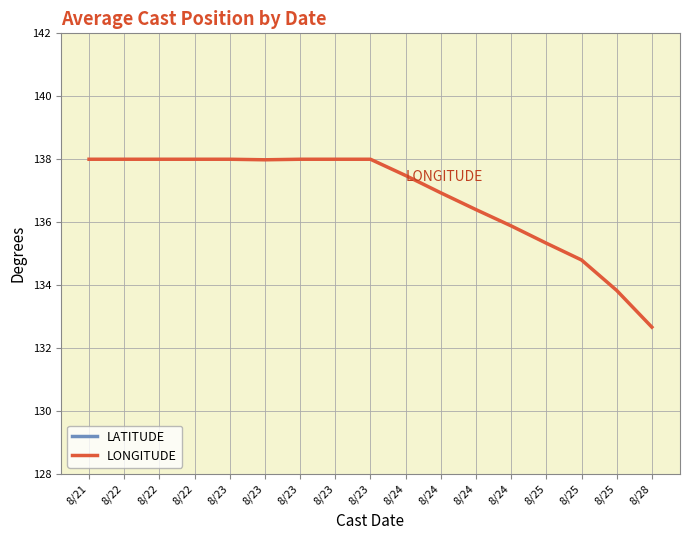

True or false: LONGITUDE has a value of 138.0 at 8/22.

True